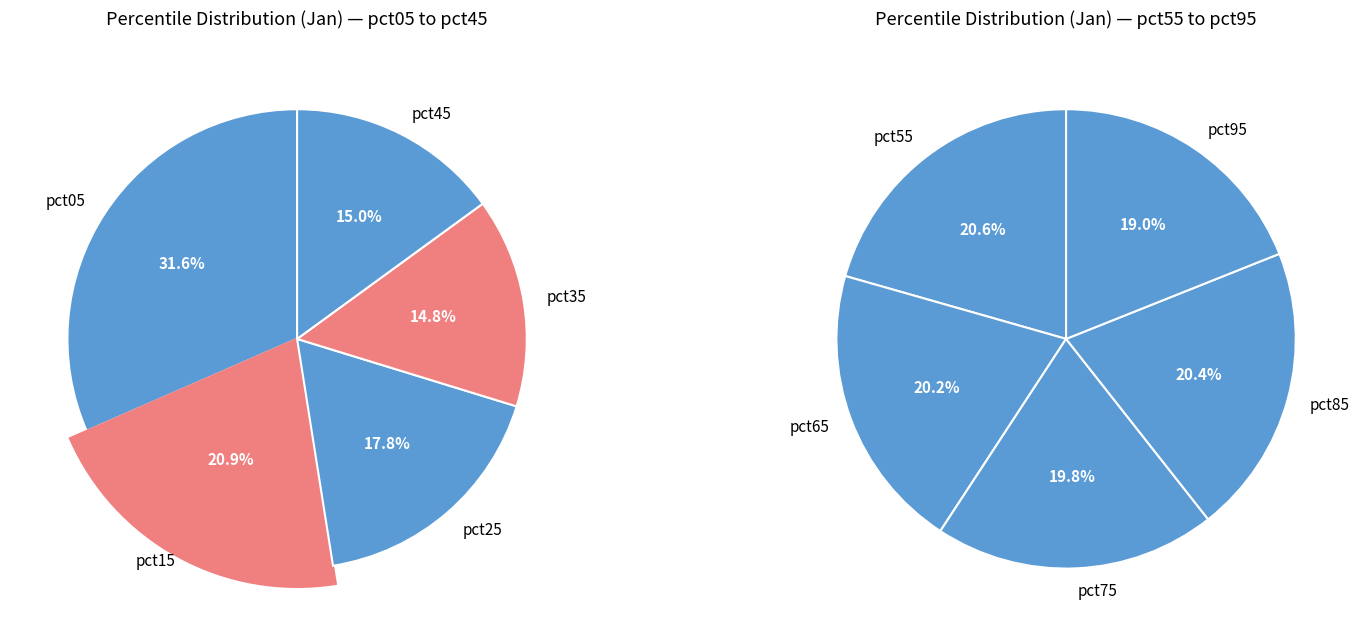

Does any single category account for the majority?

No